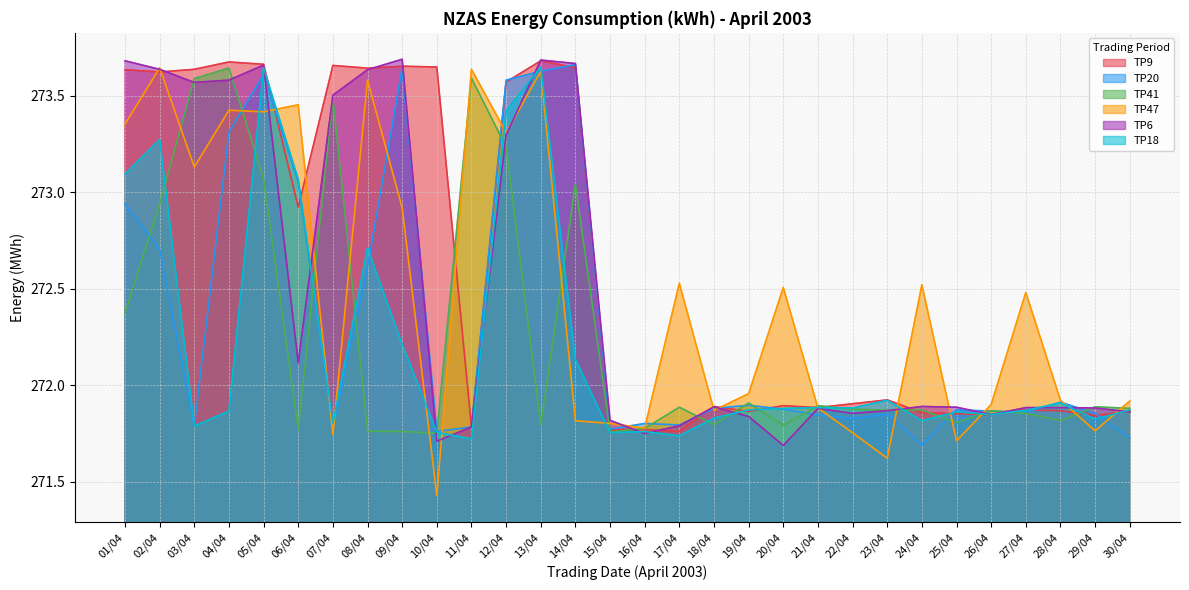

Does the chart display data point markers on the line(s)?

No